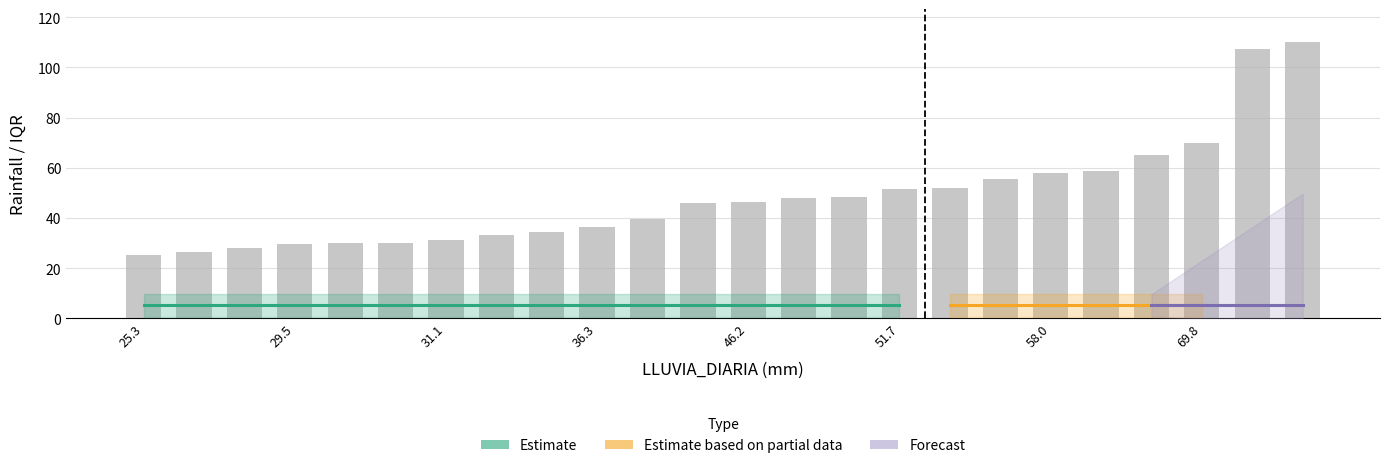

What is the maximum value shown in the chart?

110.0